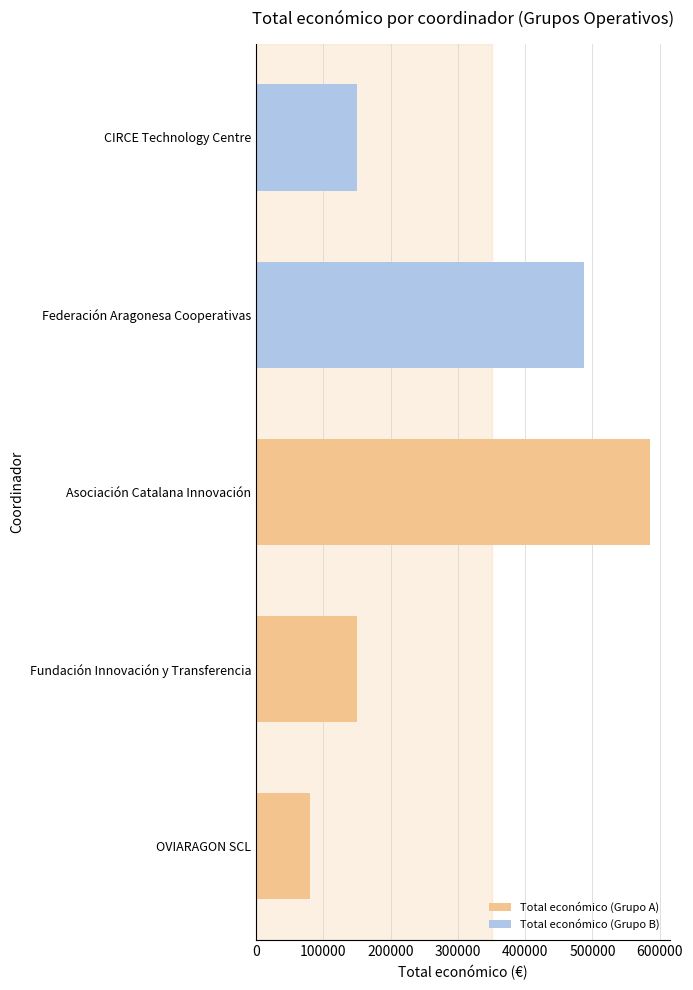

Which label corresponds to the smallest value in the chart?

OVIARAGON SCL